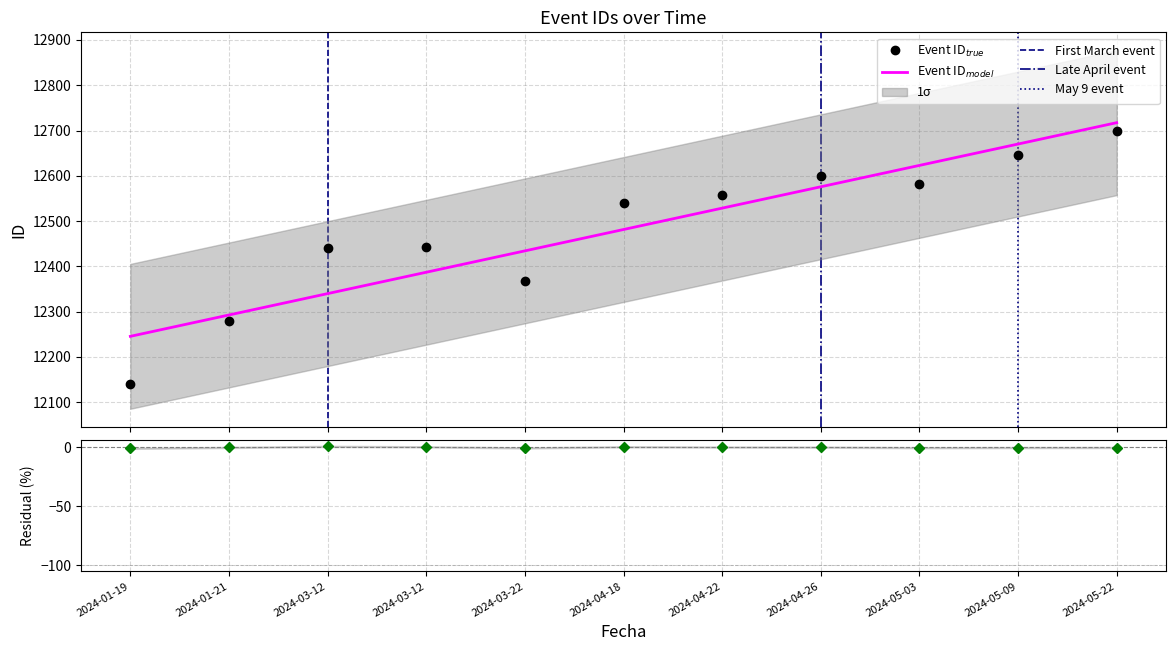

Rank the categories by value from lowest to highest.

2024-01-19, 2024-01-21, 2024-03-22, 2024-03-12, 2024-03-12, 2024-04-18, 2024-04-22, 2024-05-03, 2024-04-26, 2024-05-09, 2024-05-22